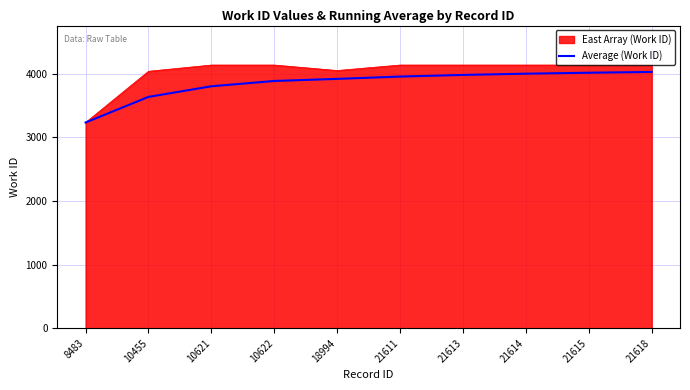

What is the spread (max minus min) of values at 21618?

108.7